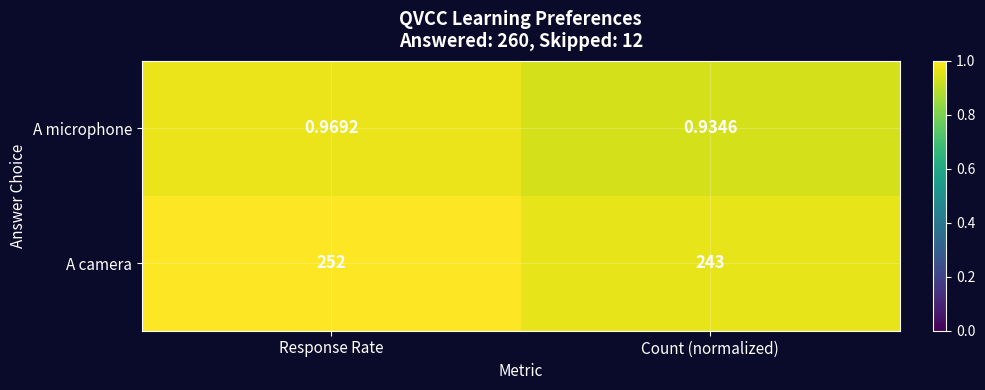

Which category has the highest value in the A microphone series?

Response Rate